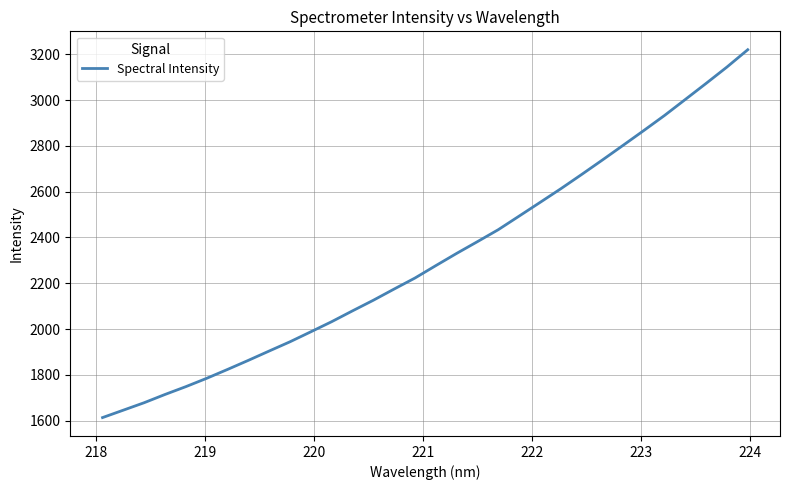

What is the difference between the maximum and minimum values?

1606.9